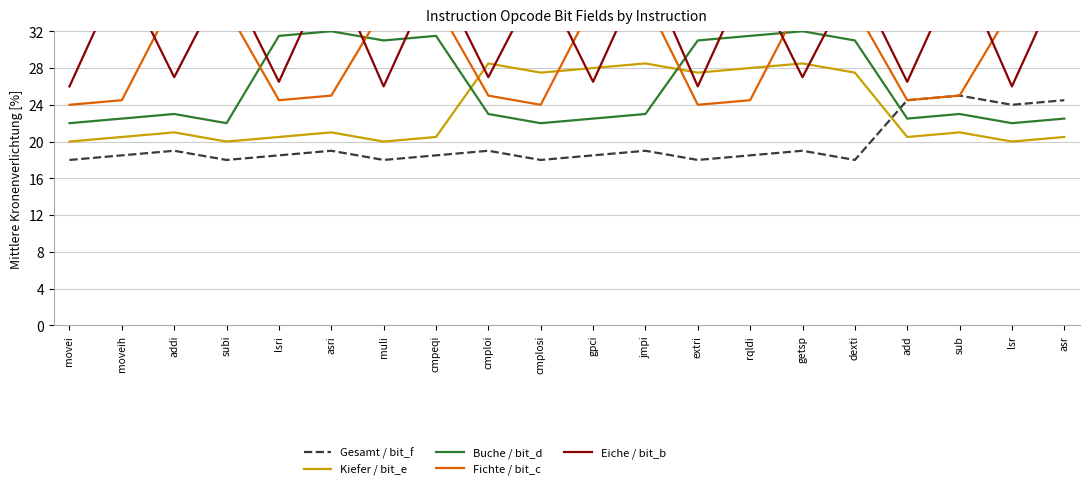

What is the total value across all series at add?

118.5